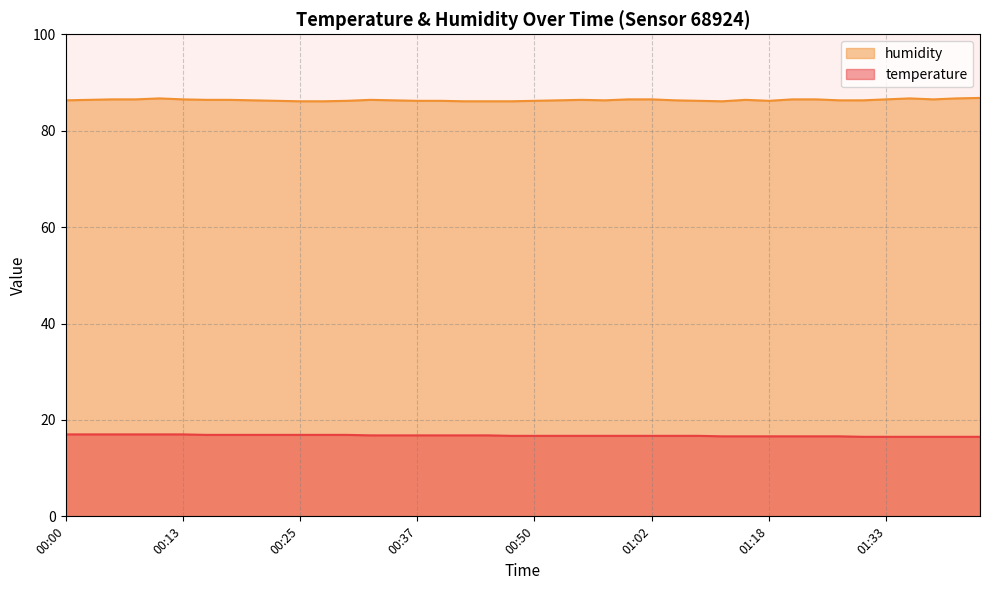

True or false: humidity and temperature intersect in this chart.

False